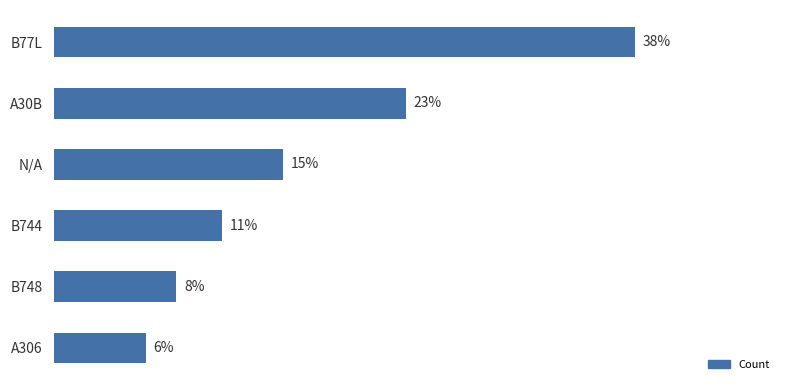

Which has a higher value, A306 or B748?

B748